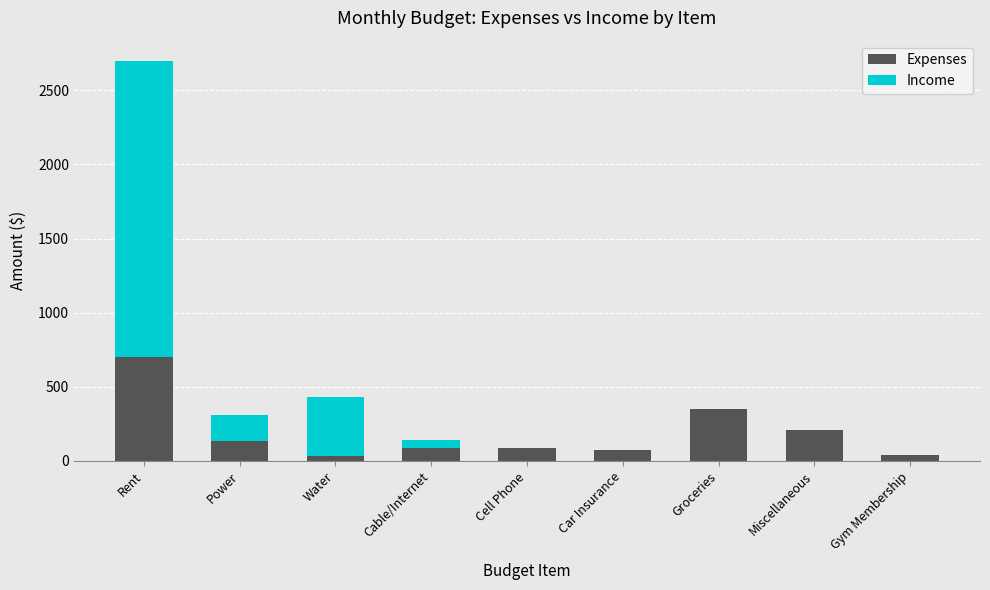

Is it true that Expenses equals 231 at Groceries?

False